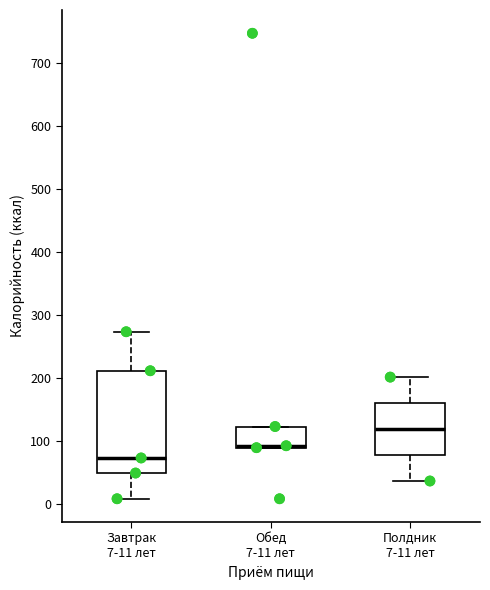

Where is the upper edge of the box for Обед 7-11 лет on the y-axis? The values are not printed on the chart, so give them approximately, as read against the axis.

120